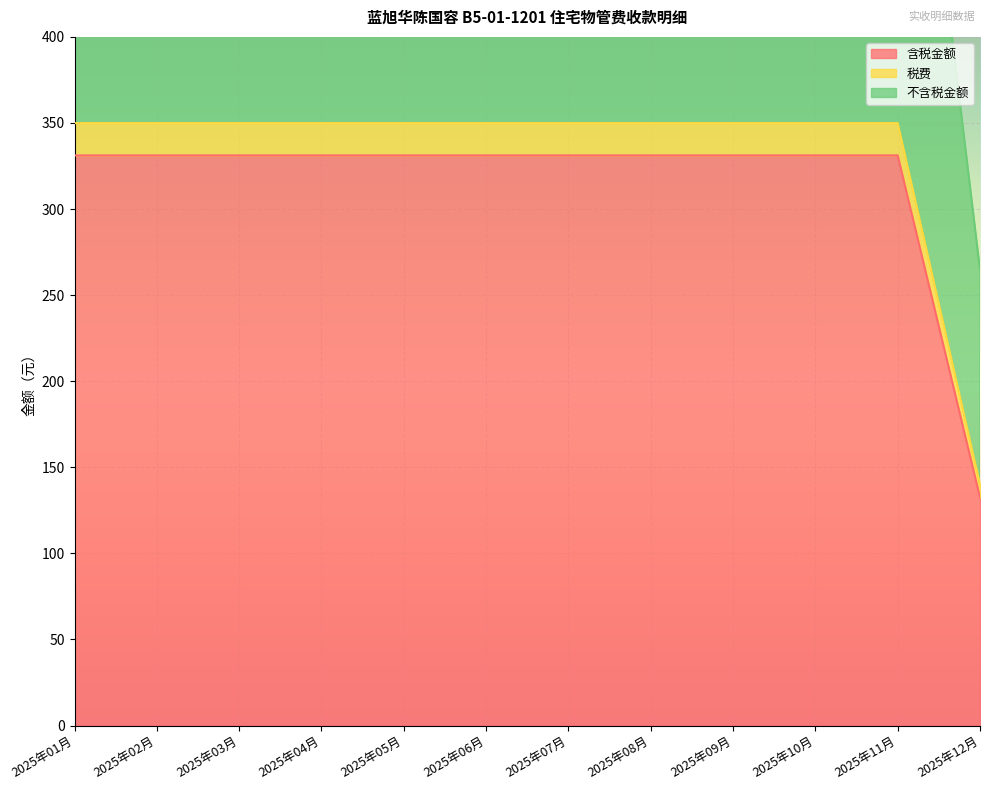

What is the average value of the 不含税金额 series?

629.2